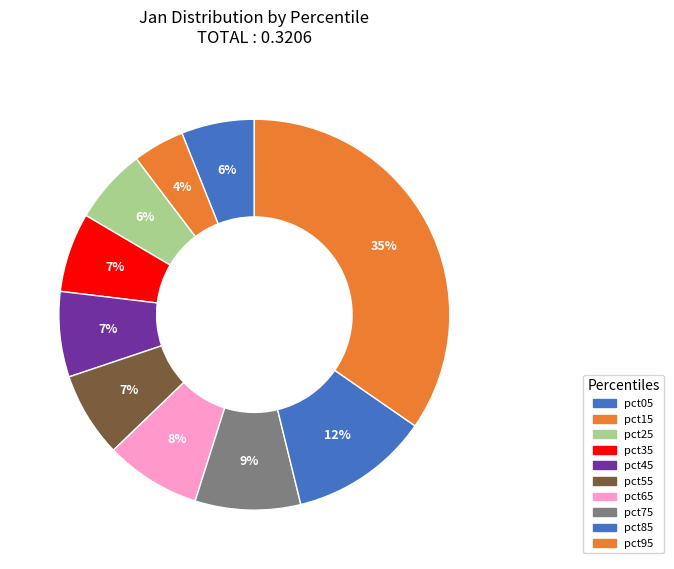

Is pct85 the majority of the pie?

No